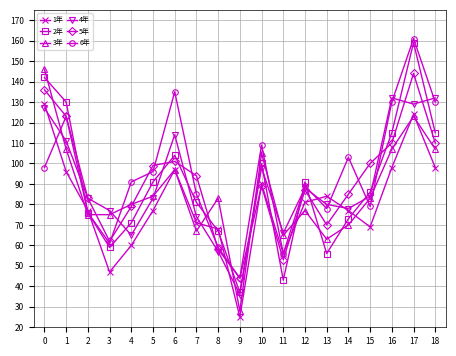

Reading left to right, what are all the values shown in this chart?

1年: 129	96	77	47	60	77	97	71	68	25	90	56	81	84	77	69	98	124	98
2年: 142	130	76	59	71	91	104	81	67	37	100	43	91	56	73	86	115	159	115
3年: 146	107	75	75	80	84	97	67	83	28	105	65	77	63	70	83	107	123	107
4年: 127	111	83	77	65	83	114	74	57	36	98	66	88	80	78	84	132	129	132
5年: 136	123	83	62	79	99	101	94	58	44	89	53	87	70	85	100	110	144	110
6年: 98	123	76	61	91	96	135	85	59	44	109	56	89	78	103	79	130	161	130